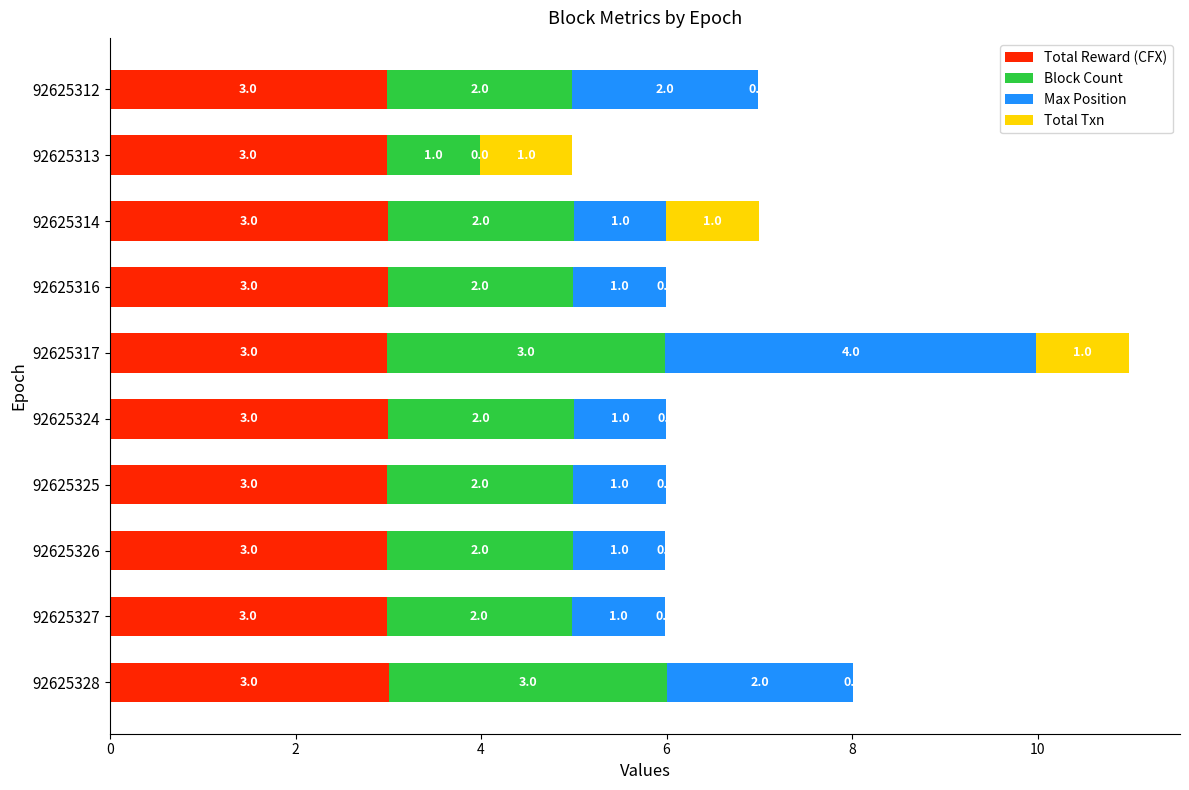

What is the total value across all series at 92625328?

8.0